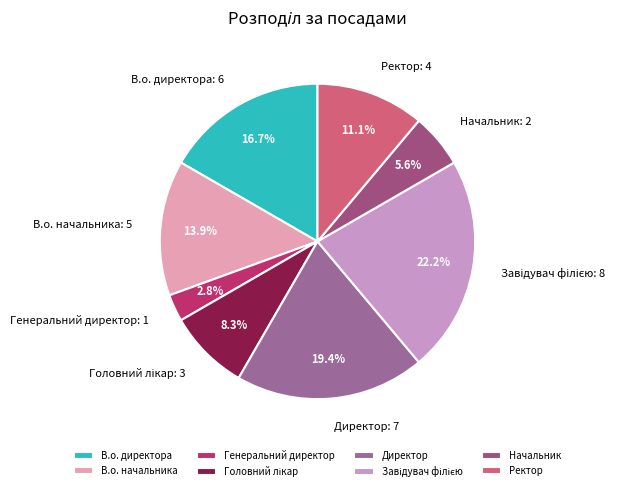

What is the ratio of the value at В.о. директора to the value at Генеральний директор?

6.0